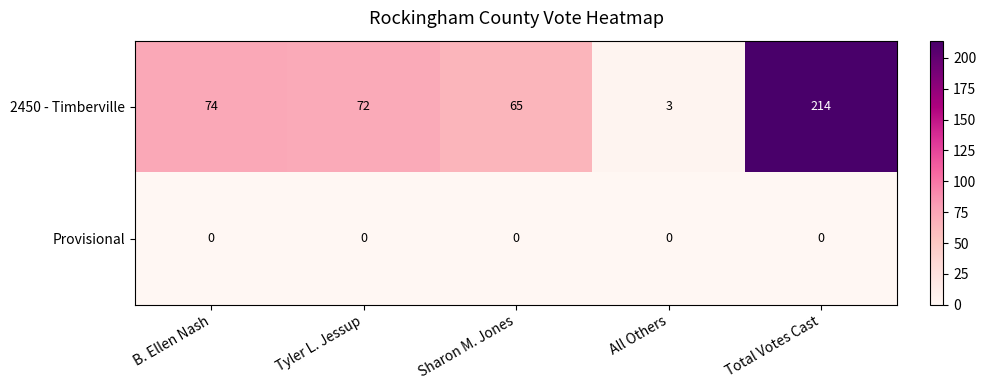

What is the sum of the 2450 - Timberville values at Tyler L. Jessup and Total Votes Cast?

286